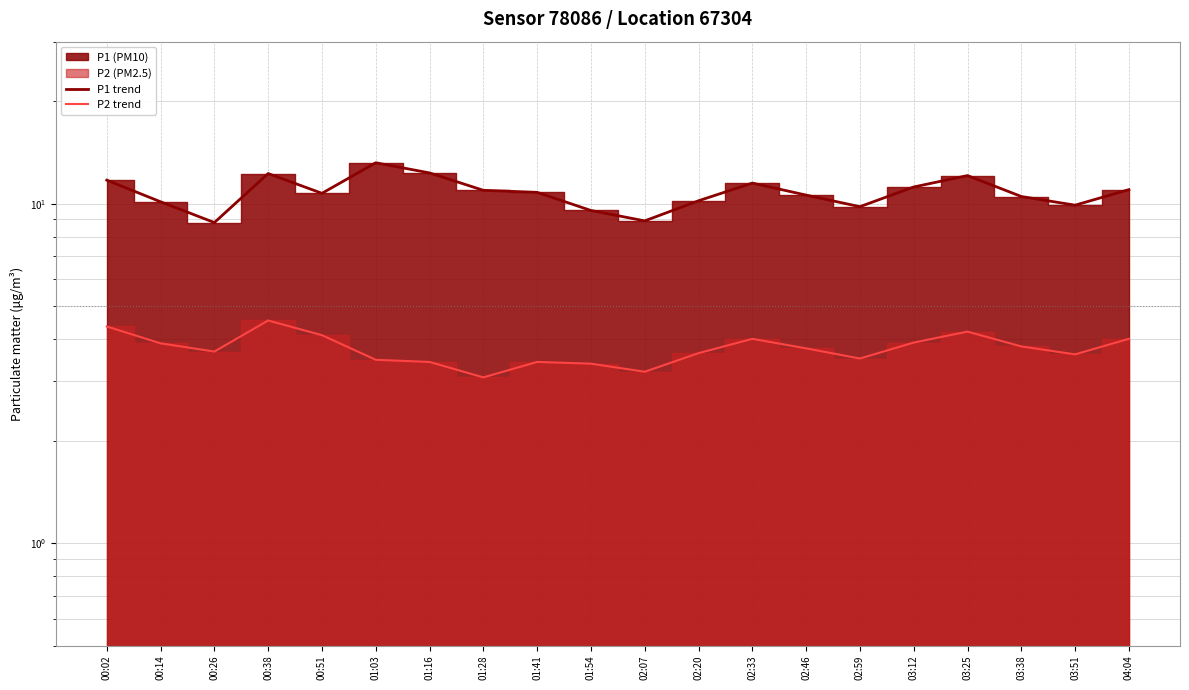

What is the sum of the P2 trend values at 03:51 and 00:51?

7.7